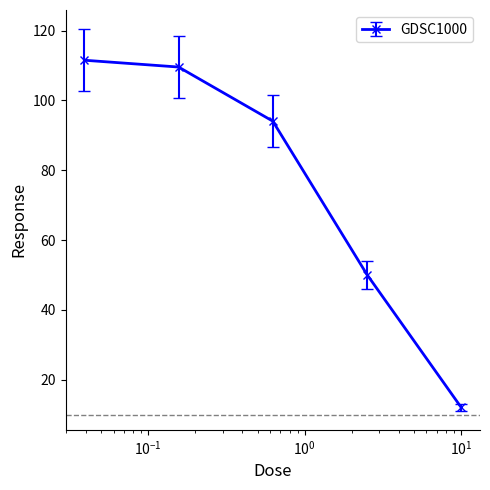

Does the chart have visible grid lines?

No